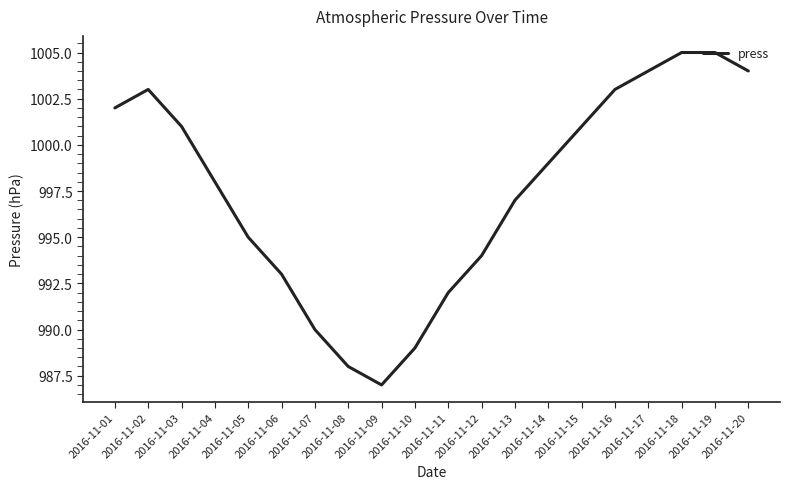

What is the greatest value displayed?

1005